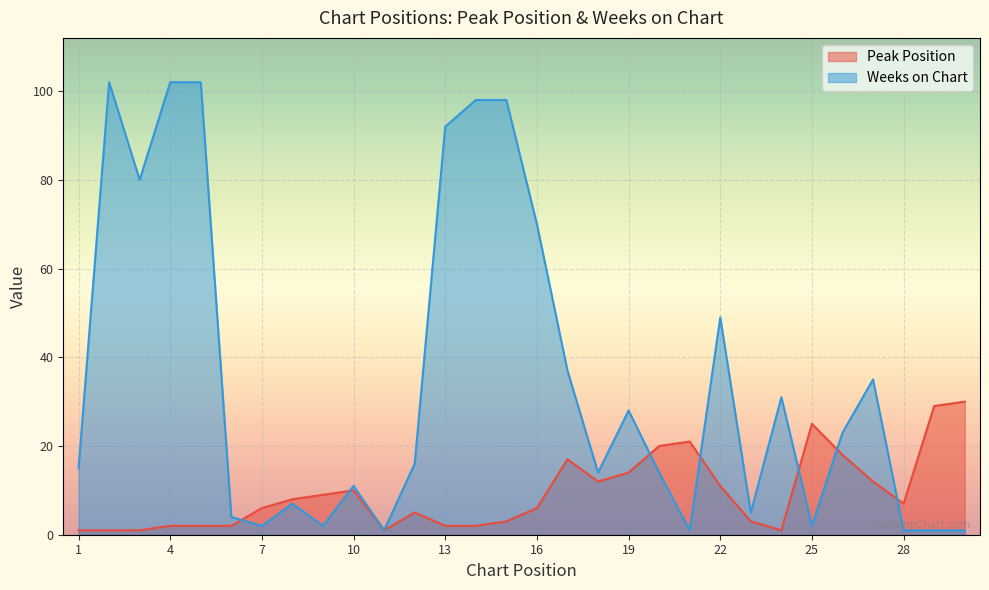

What is the maximum value for Weeks on Chart?

102